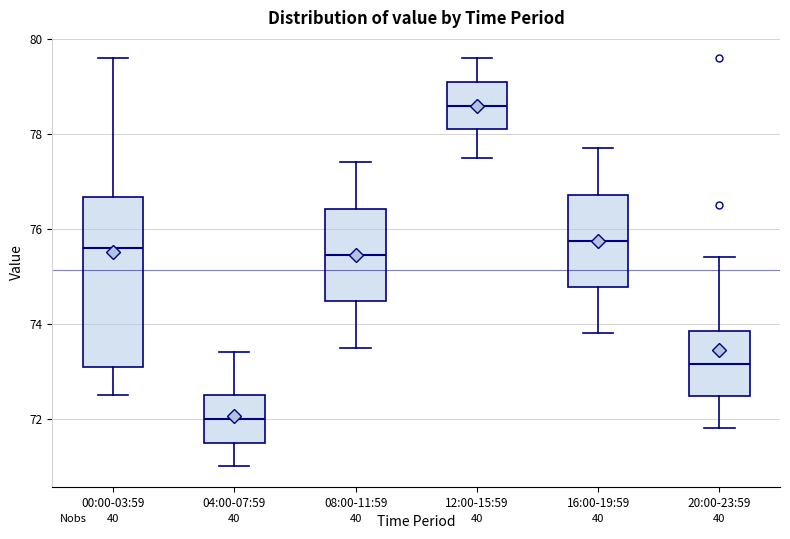

Where does the lower whisker of the box for 00:00-03:59 end on the y-axis? The values are not printed on the chart, so give them approximately, as read against the axis.

72.6